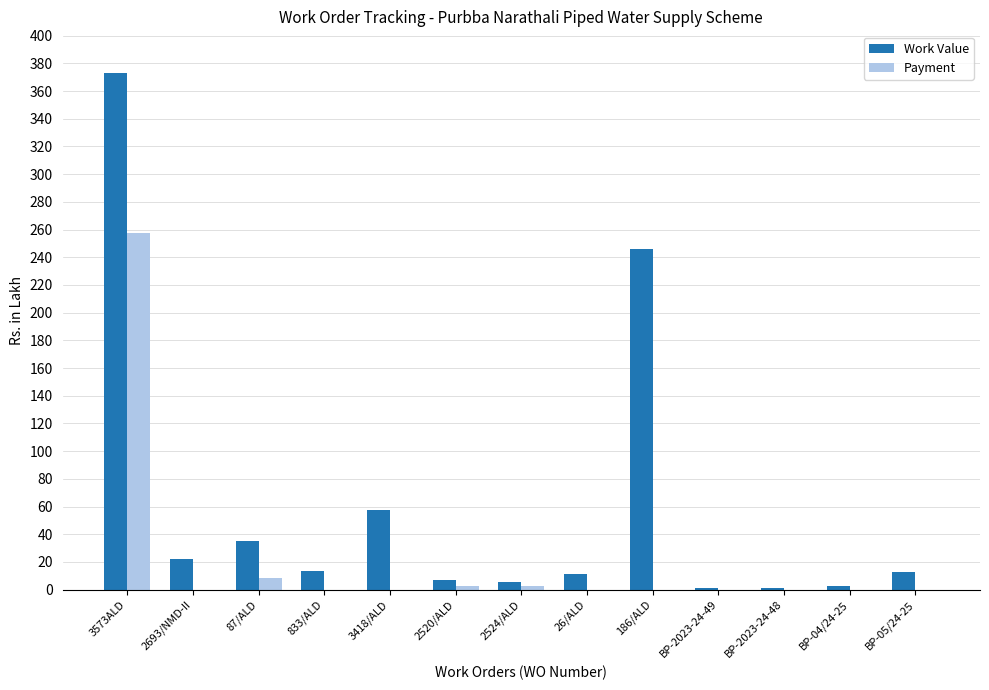

What is the total value across all series at 833/ALD?

13.5